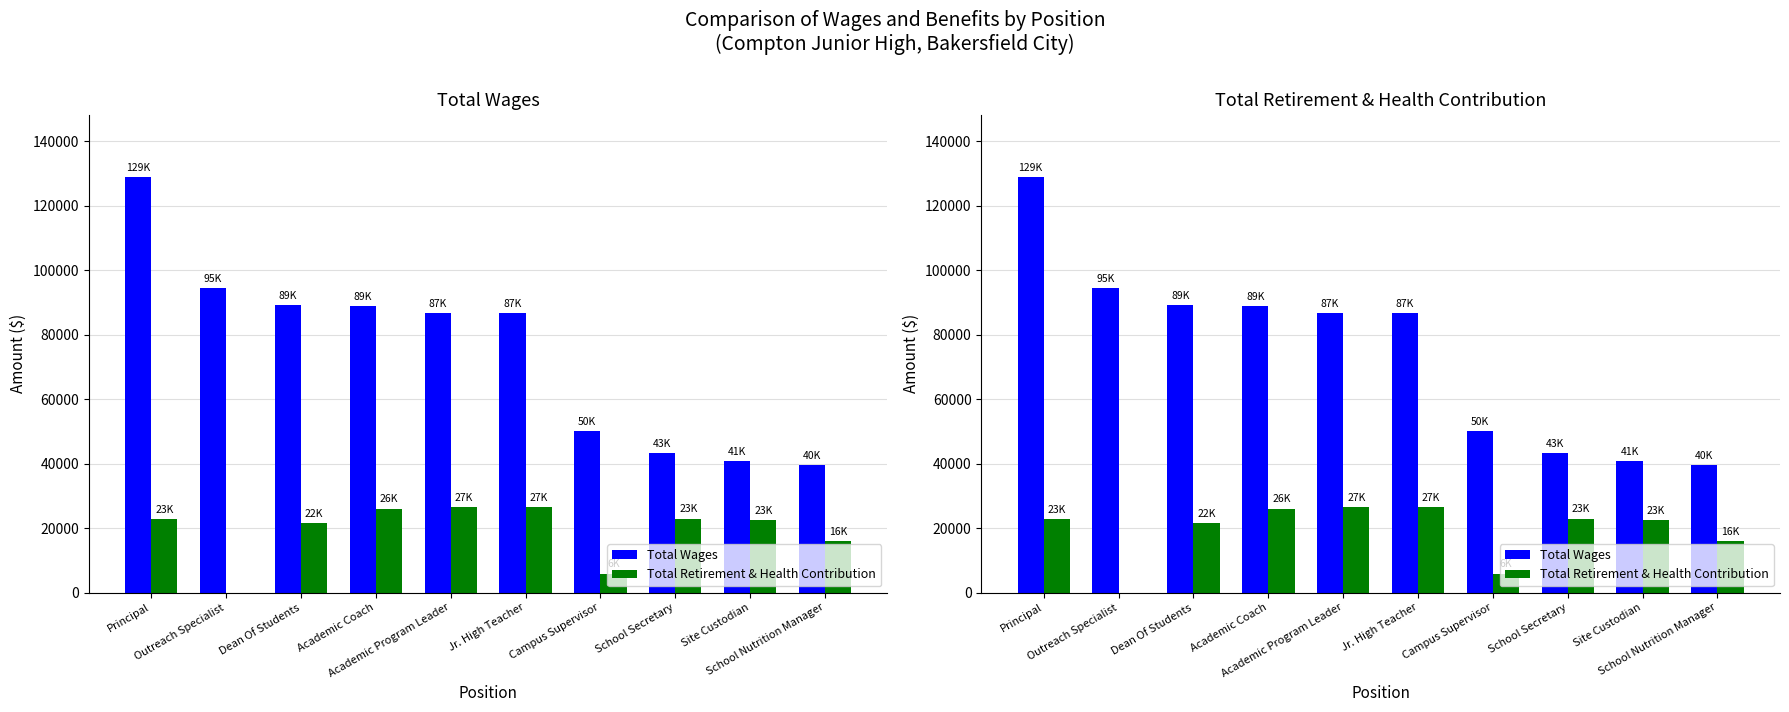

Reading left to right, what are all the values shown in this chart?

Total Wages: Principal=128957	Outreach Specialist=94502	Dean Of Students=89178	Academic Coach=88914	Academic Program Leader=86864	Jr. High Teacher=86669	Campus Supervisor=50112	School Secretary=43264	Site Custodian=40917	School Nutrition Manager=39607
Total Retirement & Health Contribution: Principal=22678	Outreach Specialist=0	Dean Of Students=21692	Academic Coach=26070	Academic Program Leader=26517	Jr. High Teacher=26514	Campus Supervisor=5877	School Secretary=22947	Site Custodian=22501	School Nutrition Manager=15983